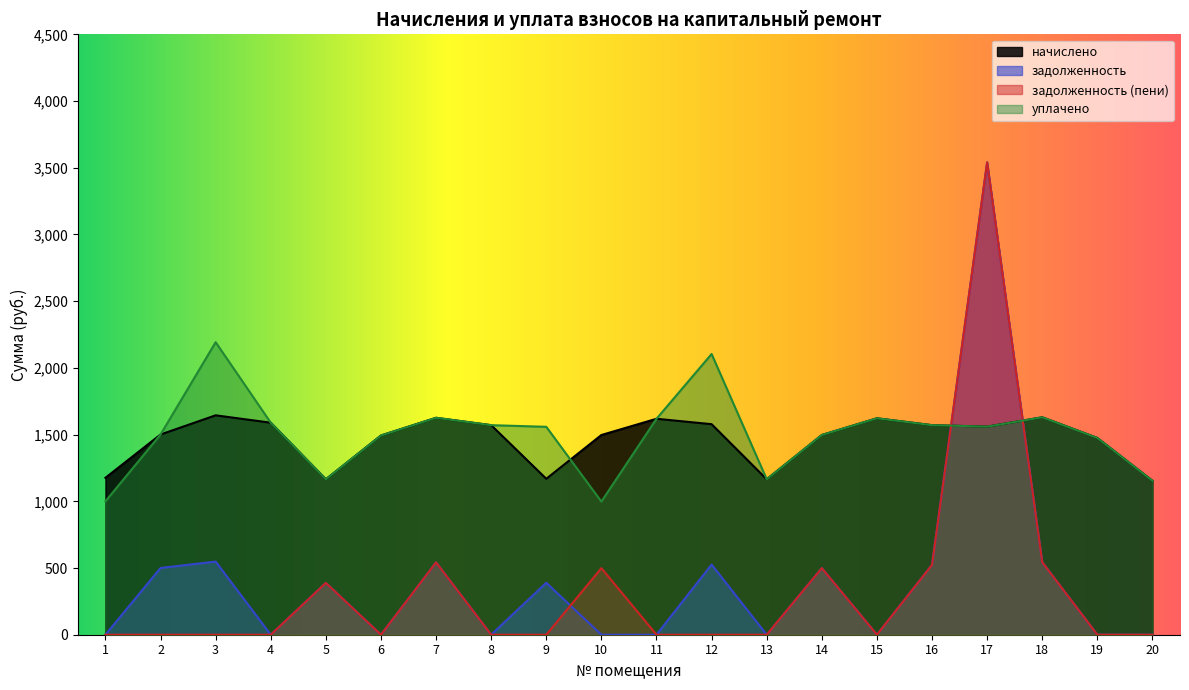

How many distinct data groups are displayed?

4